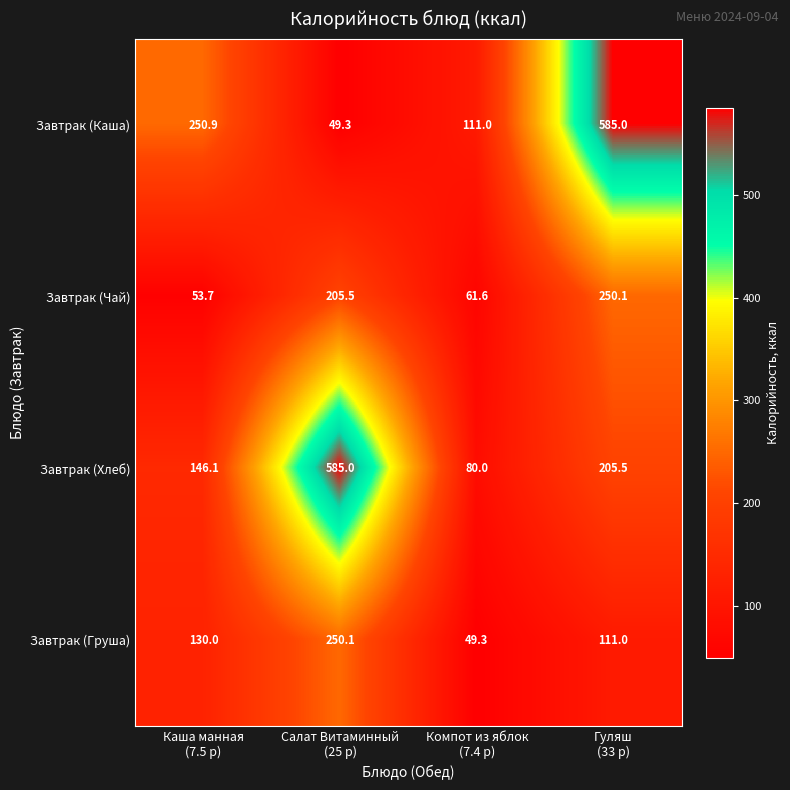

What is the lowest value of the Завтрак (Хлеб) series?

80.0